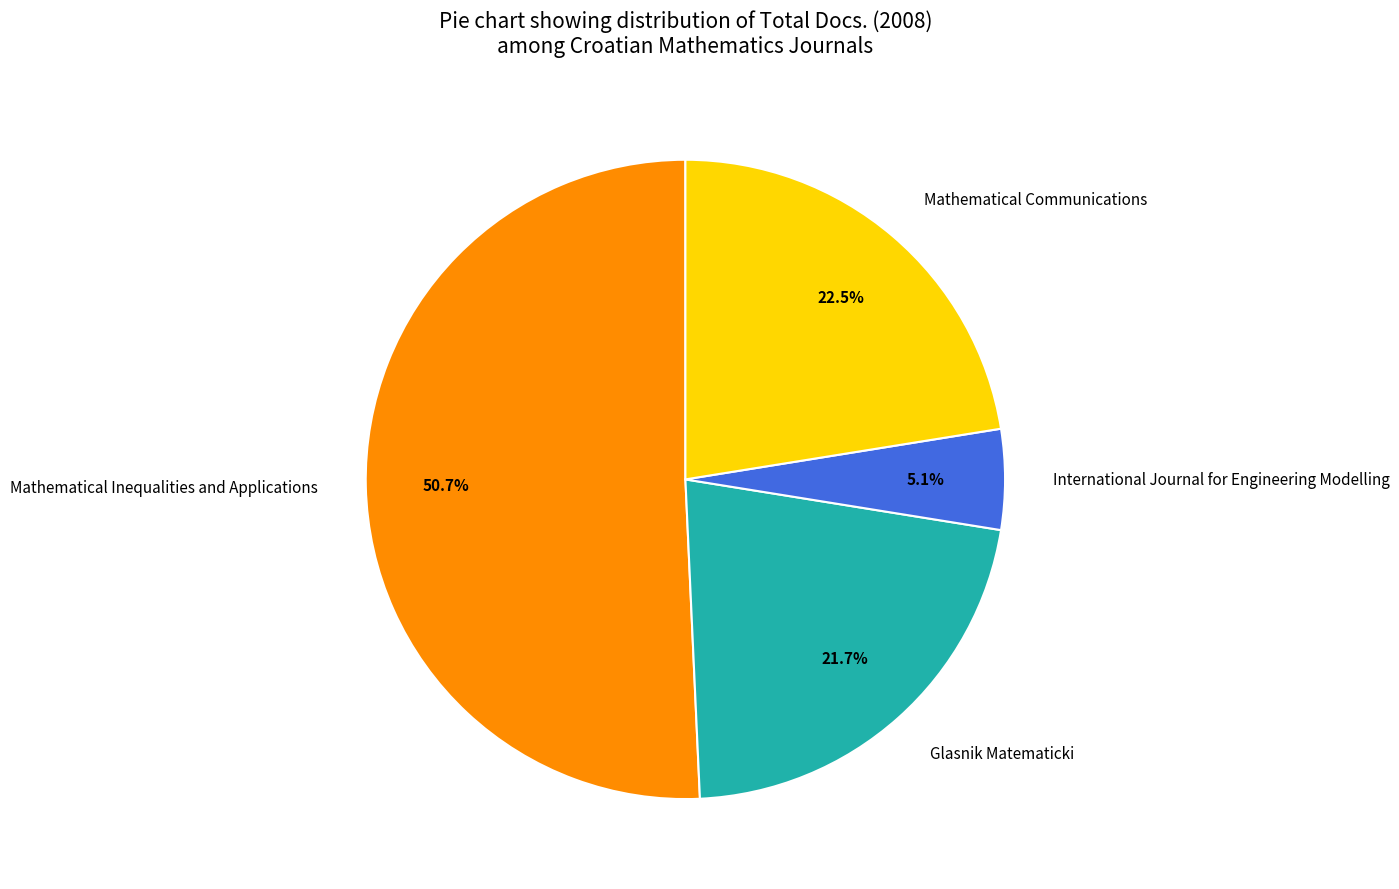

Which category has the biggest portion of the pie?

Mathematical Inequalities and Applications